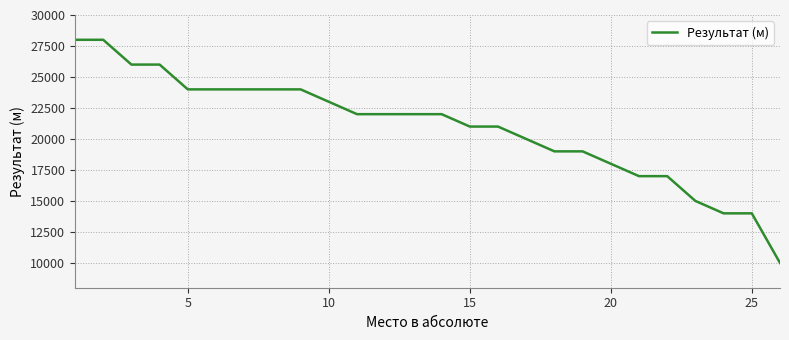

Count the number of categories in the chart.

26